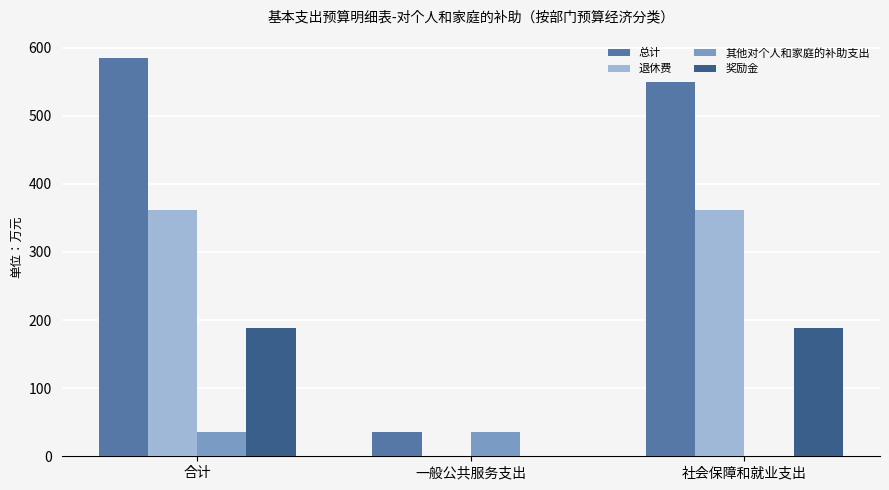

Which series has the largest total across all categories?

总计